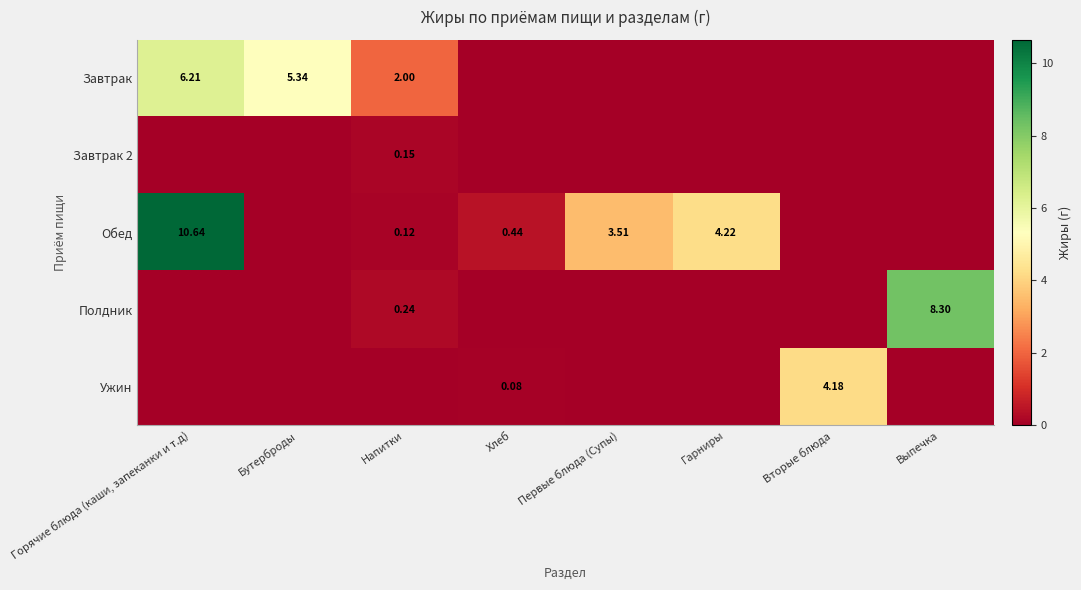

Which category has the highest value in the Полдник series?

Выпечка